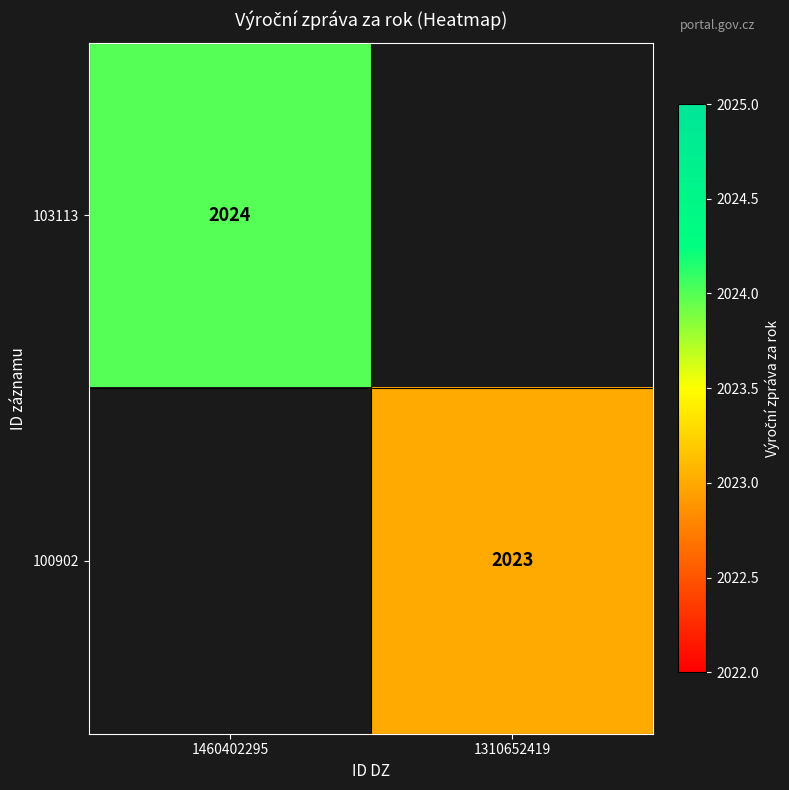

Is it true that 103113 equals 2024 at 1460402295?

True